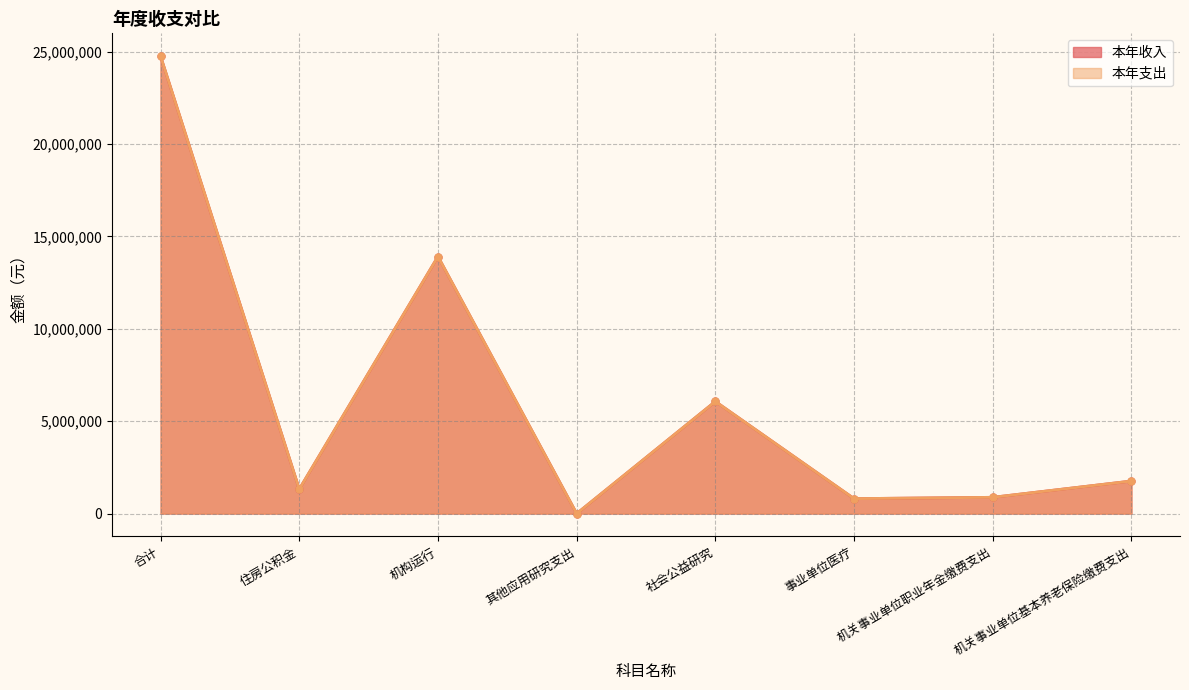

Where does the 本年收入 series first go above 1762200?

合计